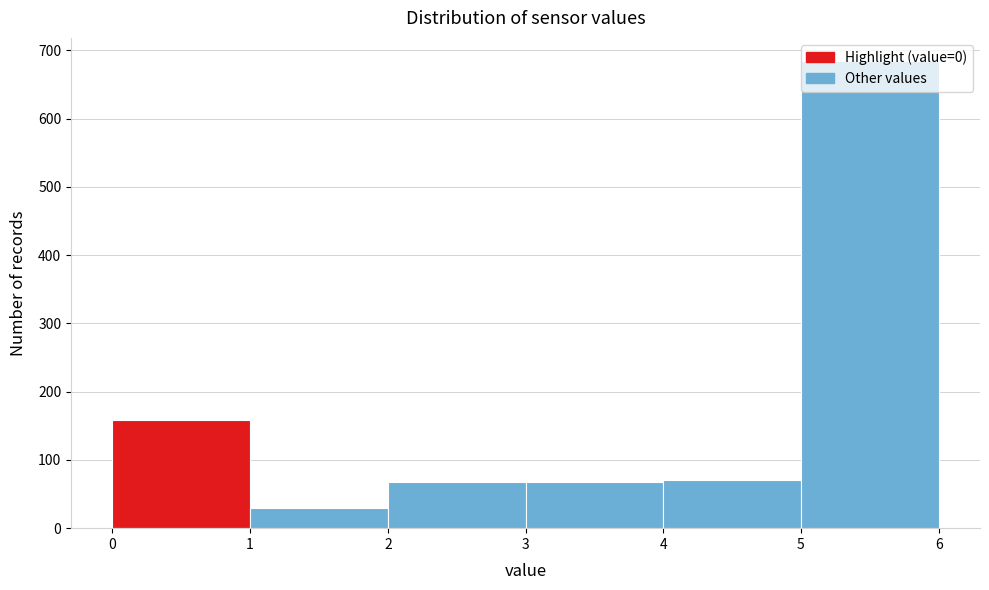

Reading left to right, list every bar in this chart as the range it spans on the x-axis followed by its height. The values are not printed on the chart, so give them approximately, as read against the axis.

0 to 1: 160
1 to 2: 30
2 to 3: 70
3 to 4: 70
4 to 5: 70
5 to 6: 680